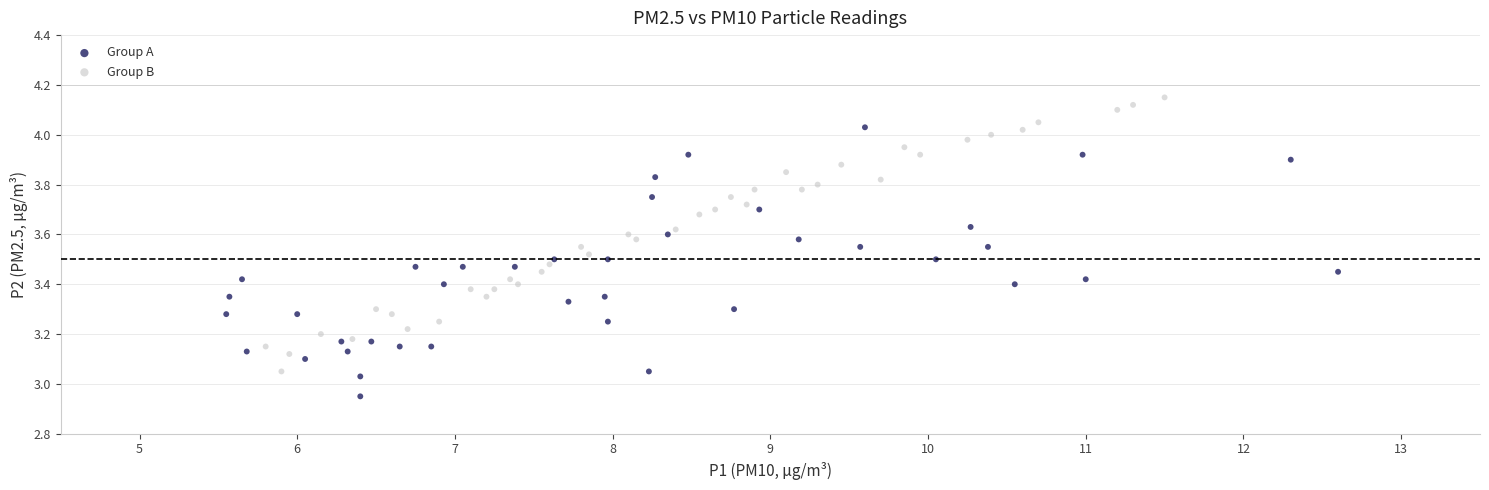

Which series contains the highest Y value?

Group B